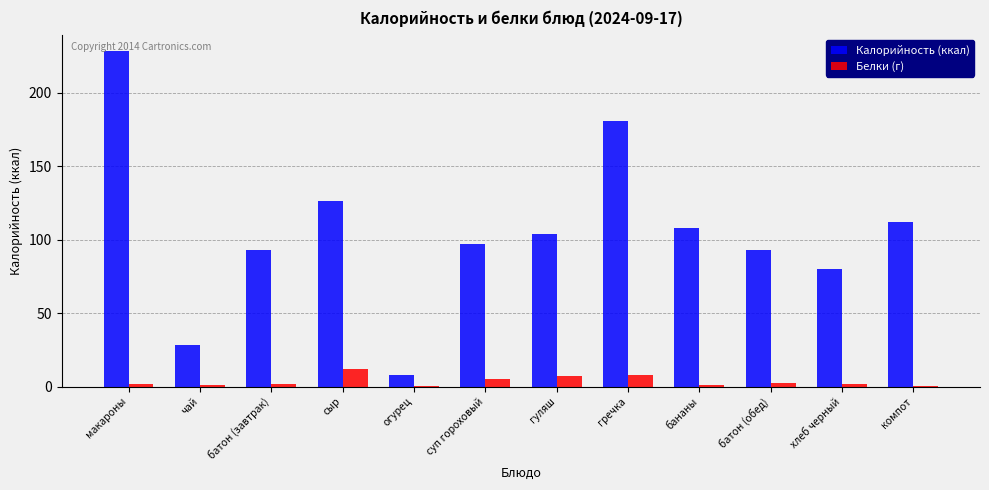

How many data points does each series have?

12